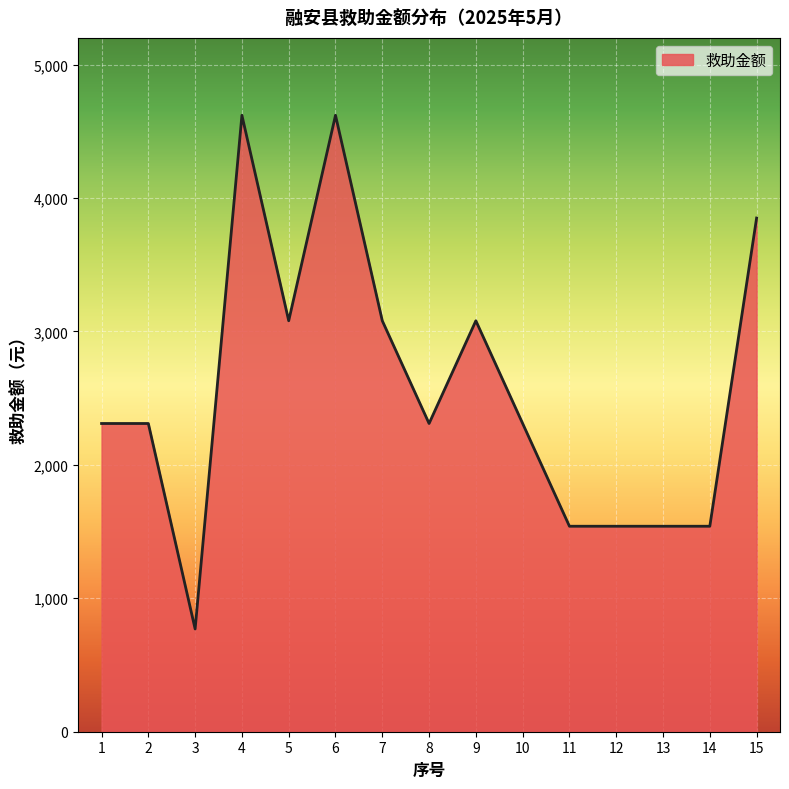

What is the ratio of the value at 14 to the value at 5?

0.5